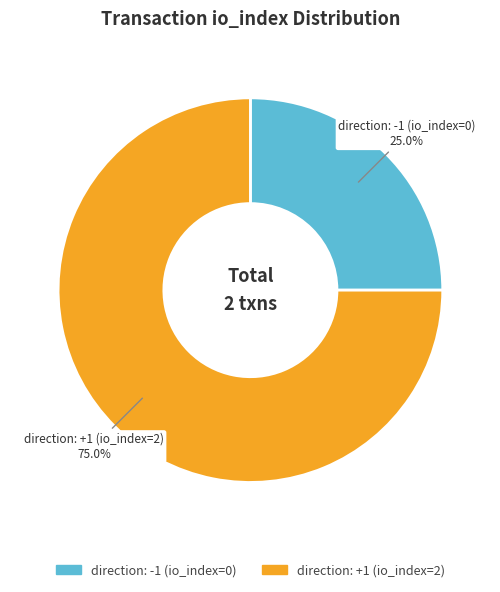

How many slices are in this pie chart?

2